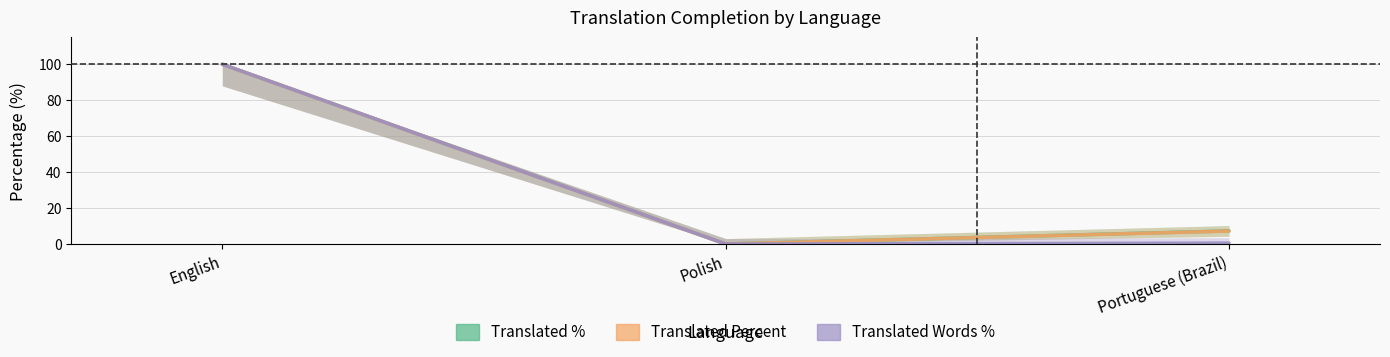

What is the difference between the maximum and second lowest values in the Translated series?

92.7